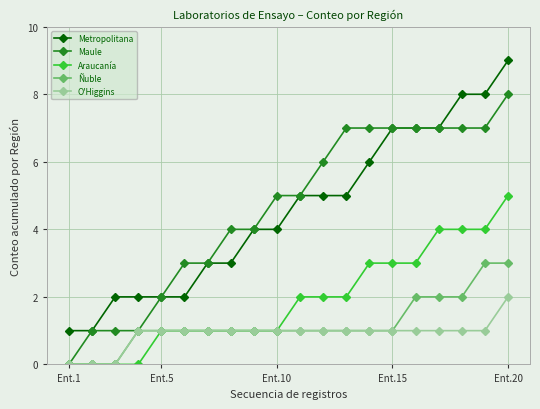

True or false: Metropolitana and Ñuble intersect in this chart.

False